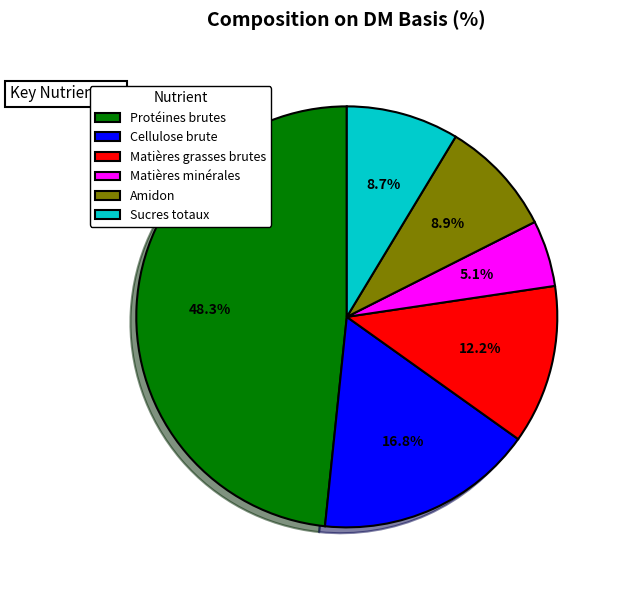

Is Sucres totaux the majority of the pie?

No